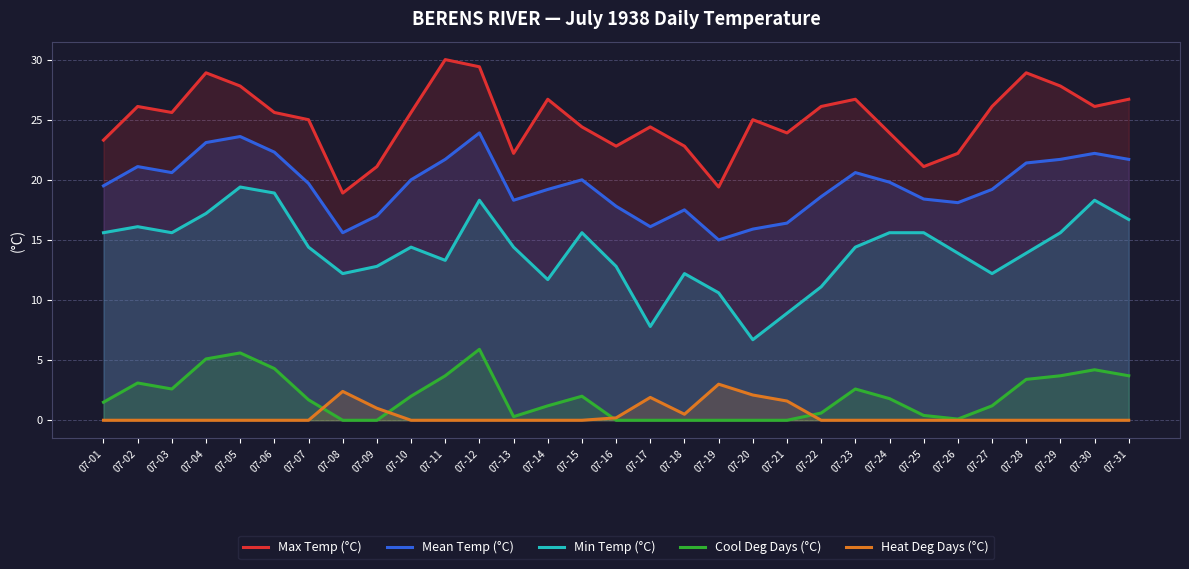

Rank the series by their maximum value, from highest to lowest.

Max Temp (°C), Mean Temp (°C), Min Temp (°C), Cool Deg Days (°C), Heat Deg Days (°C)